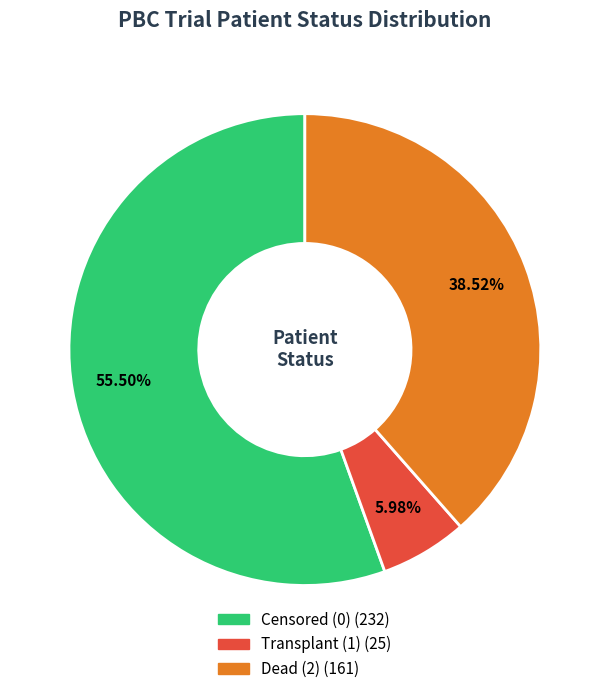

Is there any slice that represents more than half of the pie?

Yes